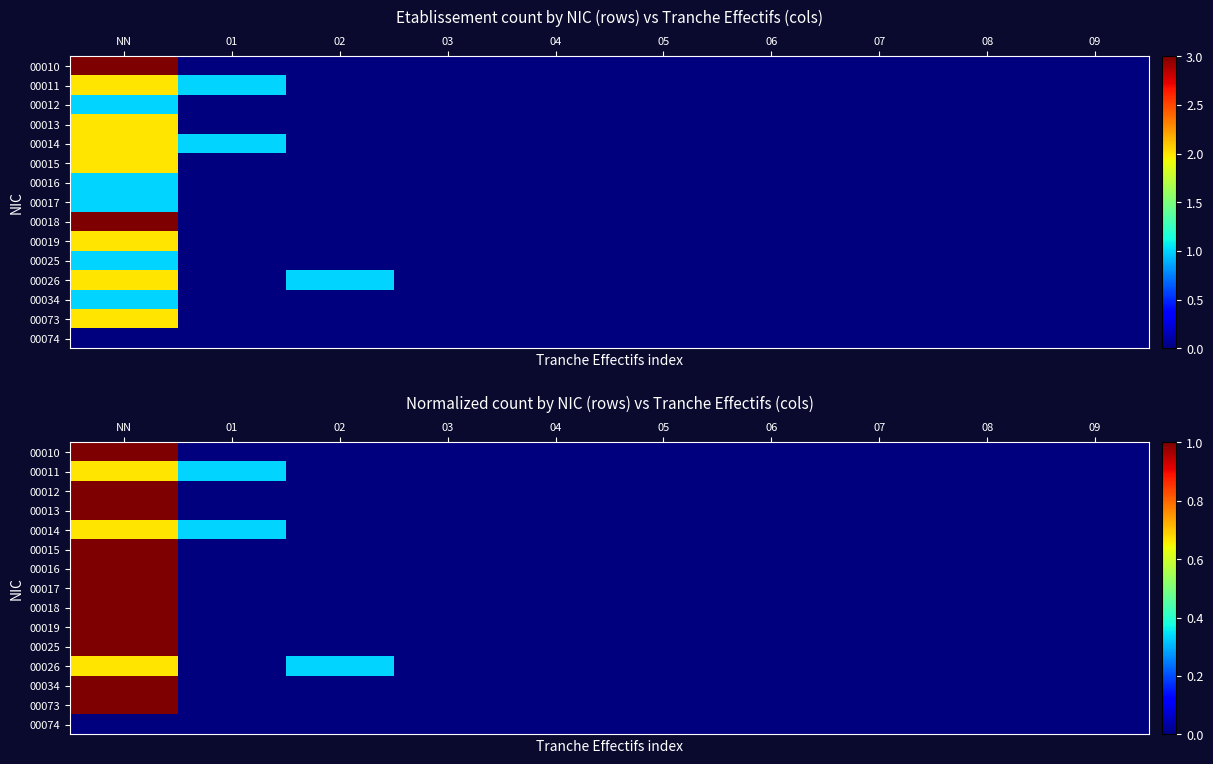

The 00012 series shows -0.5 at 09. True or false?

False